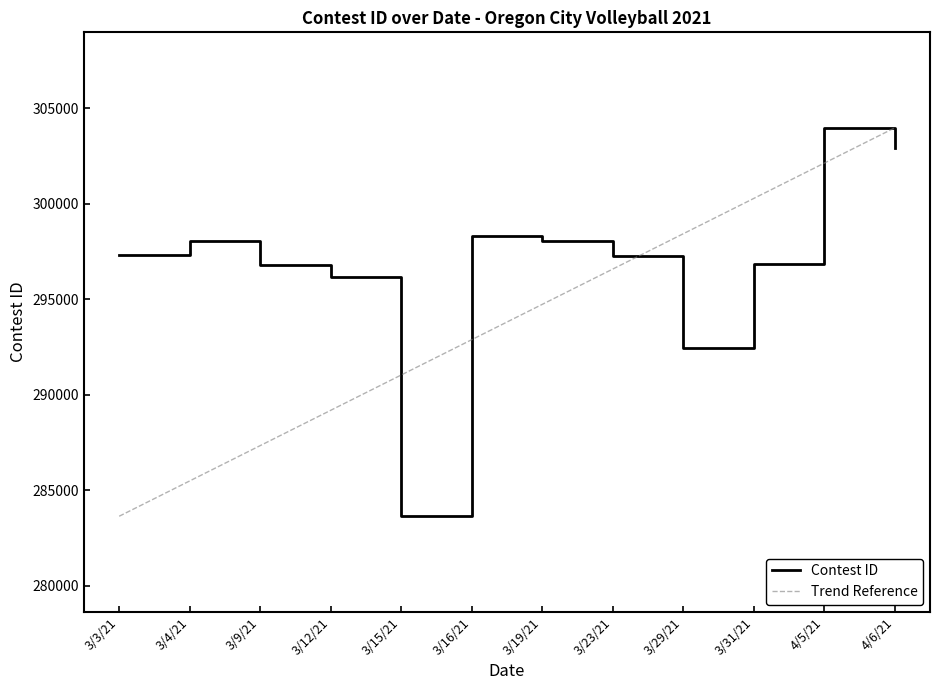

True or false: there are more than 0 points higher than both neighbors.

True